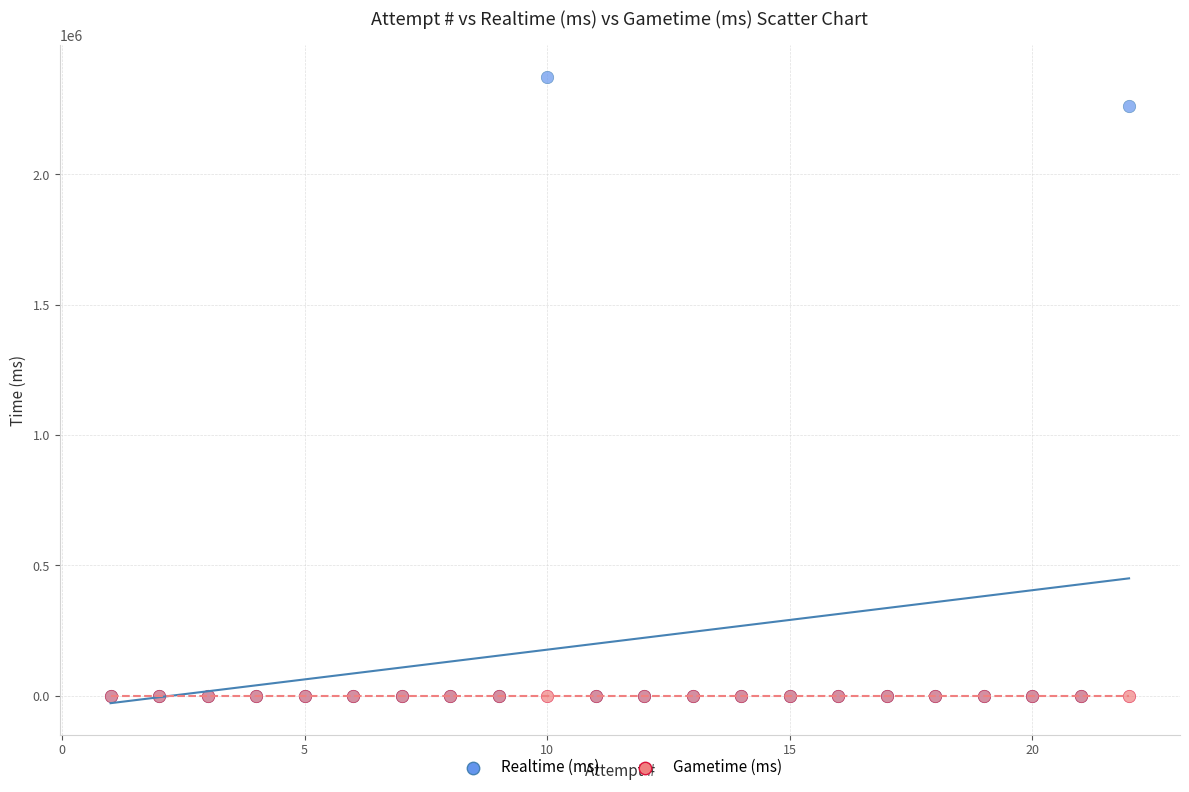

Which series reaches the maximum Y coordinate?

Realtime (ms)